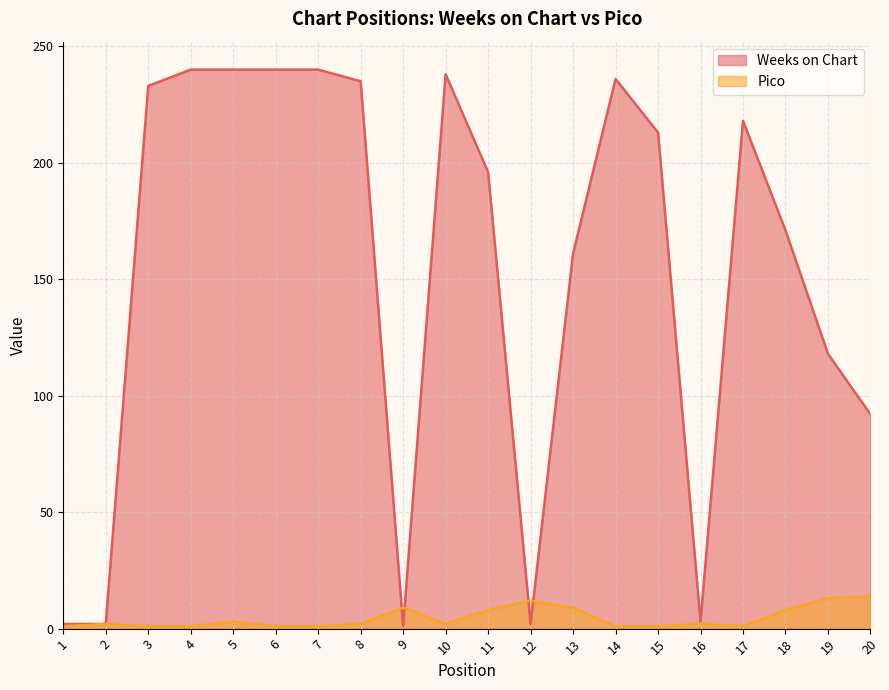

Where is Pico nearest to the value 7?

11